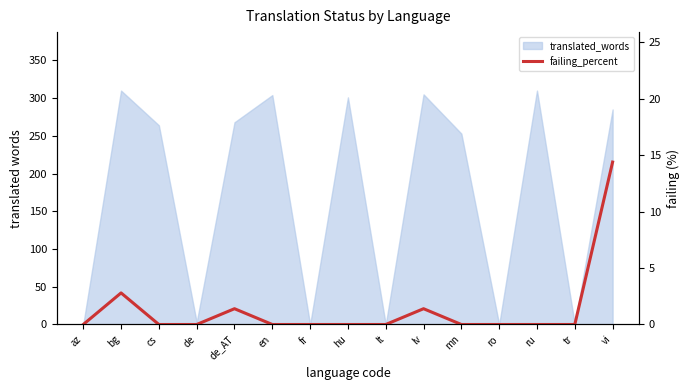

Reading left to right, extract all data points from this chart.

0.0	2.8	0.0	0.0	1.4	0.0	0.0	0.0	0.0	1.4	0.0	0.0	0.0	0.0	14.4